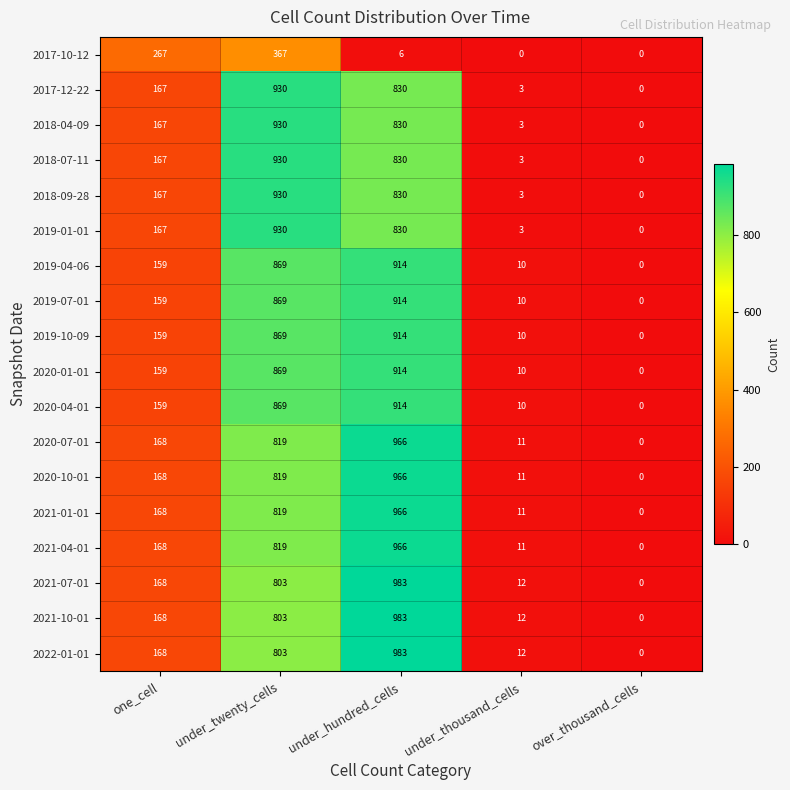

What is the total value across all series at under_thousand_cells?

145